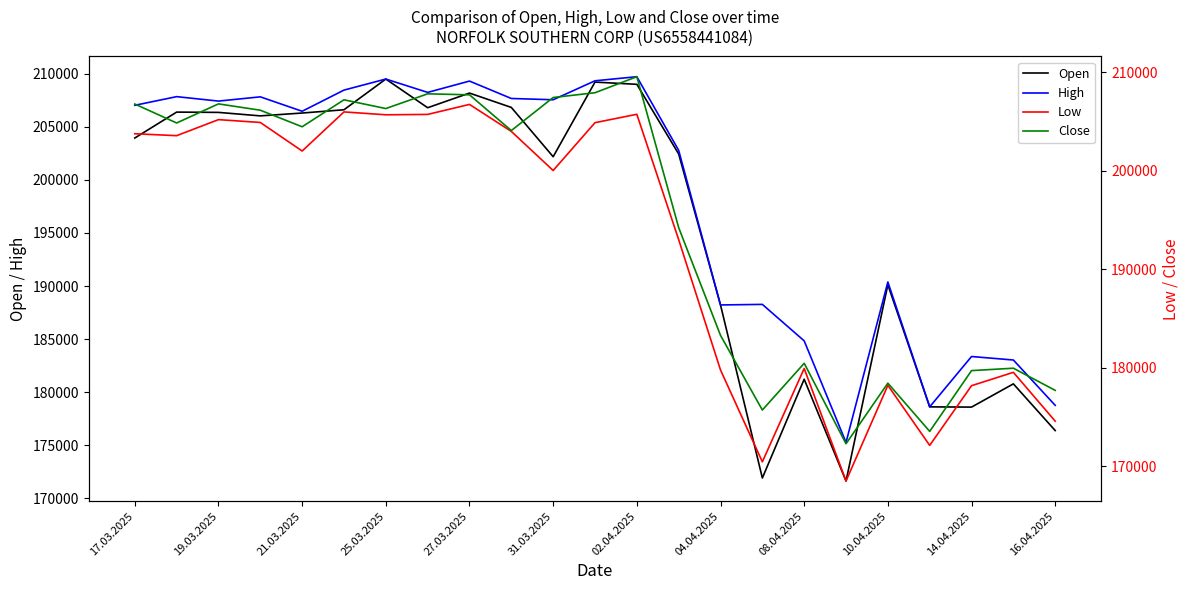

Reading right to left, extract all data points from this chart.

Open: 176371	180773	178583	178605	190114	171614	181212	171898	188214	202448	209016	209226	202189	206837	208190	206809	209513	206617	206309	206041	206369	206397	203953
High: 178748	183023	183352	178605	190381	175251	184829	188267	188214	202790	209734	209348	207561	207681	209322	208255	209513	208471	206475	207835	207435	207854	207038
Low: 174588	179547	178191	172129	178227	168510	179938	170458	179787	193023	205755	204904	200047	204014	206758	205742	205704	205996	202025	204925	205212	203583	203780
Close: 177717	179967	179722	173552	178448	172295	180465	175717	183304	194244	209572	207944	207459	204102	207732	207833	206338	207226	204488	206168	206811	204872	206796